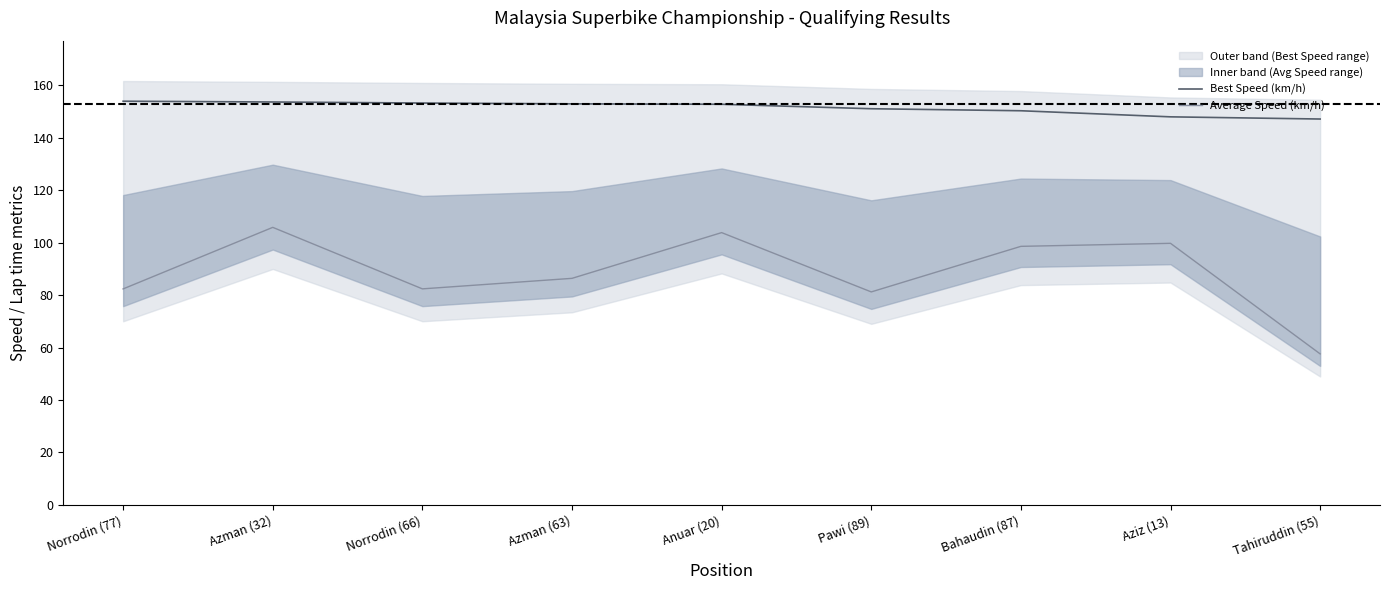

Which label corresponds to the largest value in the chart?

Norrodin (77)